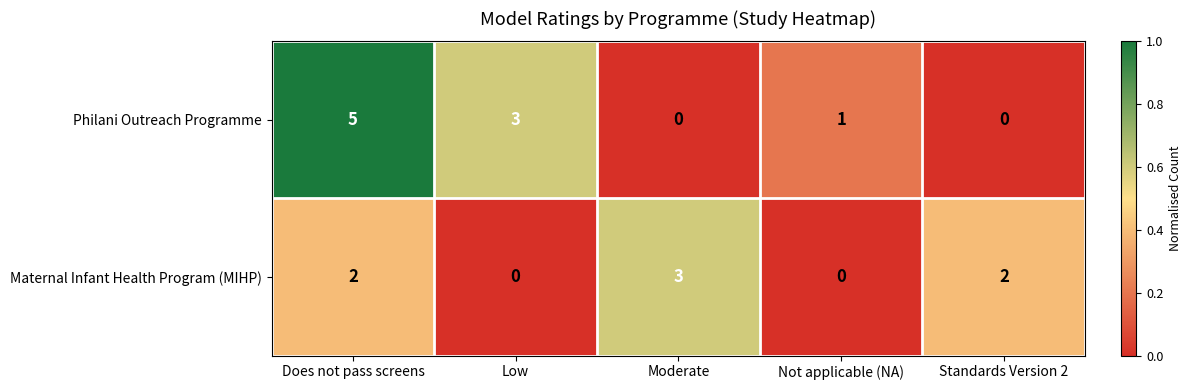

Is it true that Maternal Infant Health Program (MIHP) equals 1 at Not applicable (NA)?

False